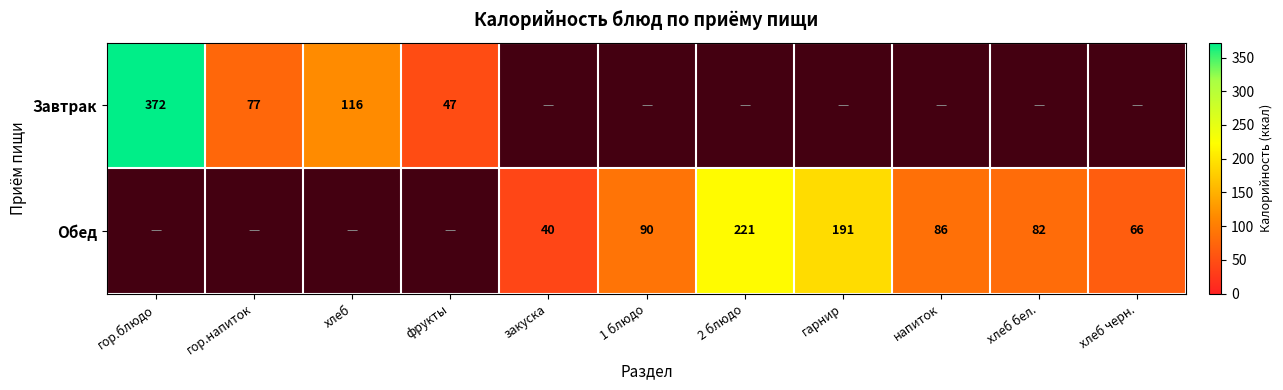

The Обед series shows 109 at гарнир. True or false?

False